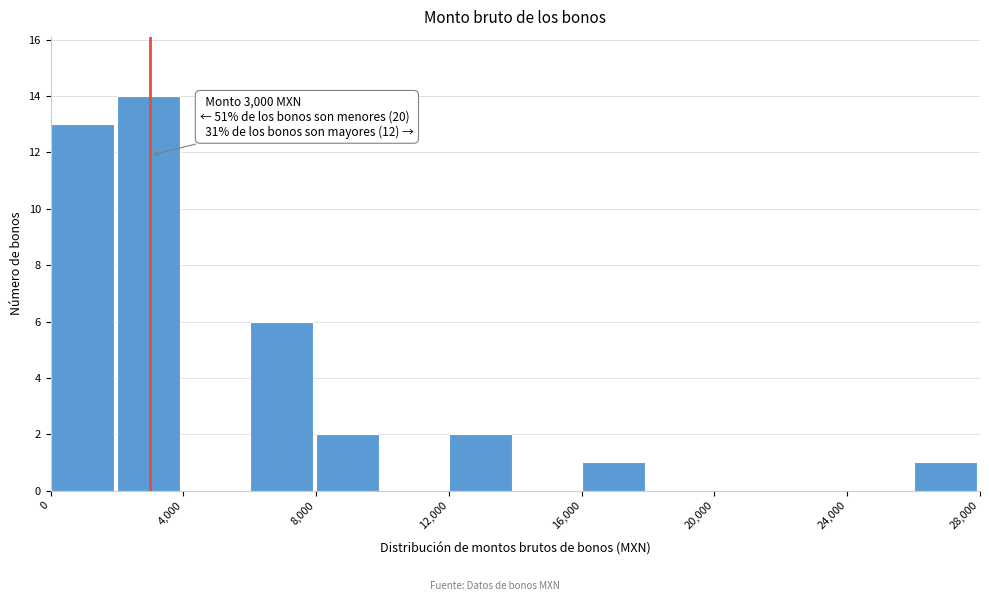

Which range on the x-axis has the tallest bar?

2000 to 4000